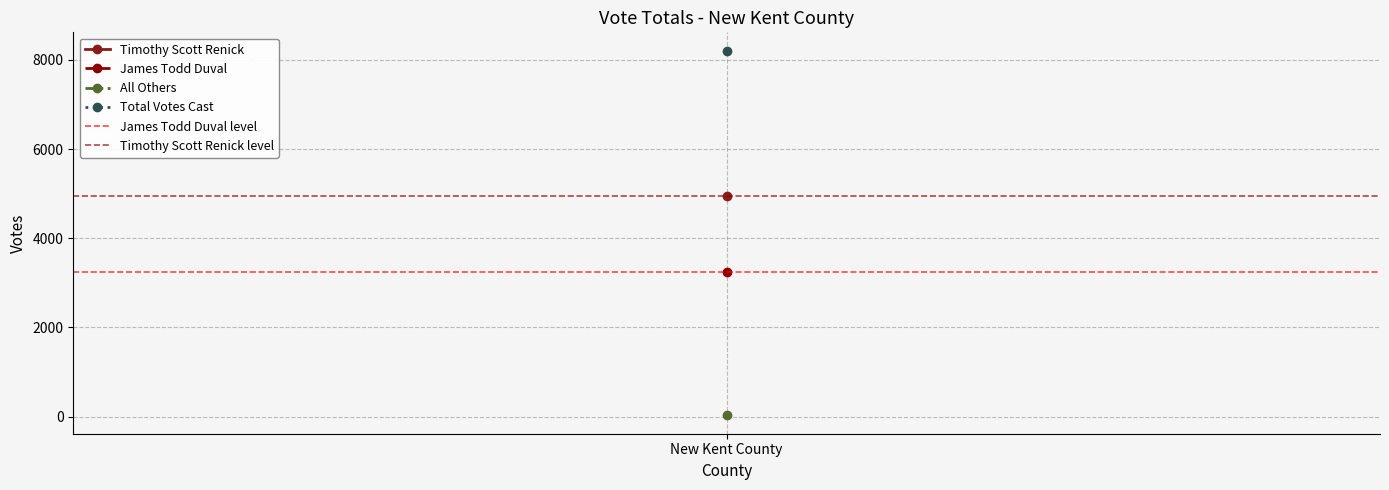

What is the label of the 1st point from the left?

New Kent County